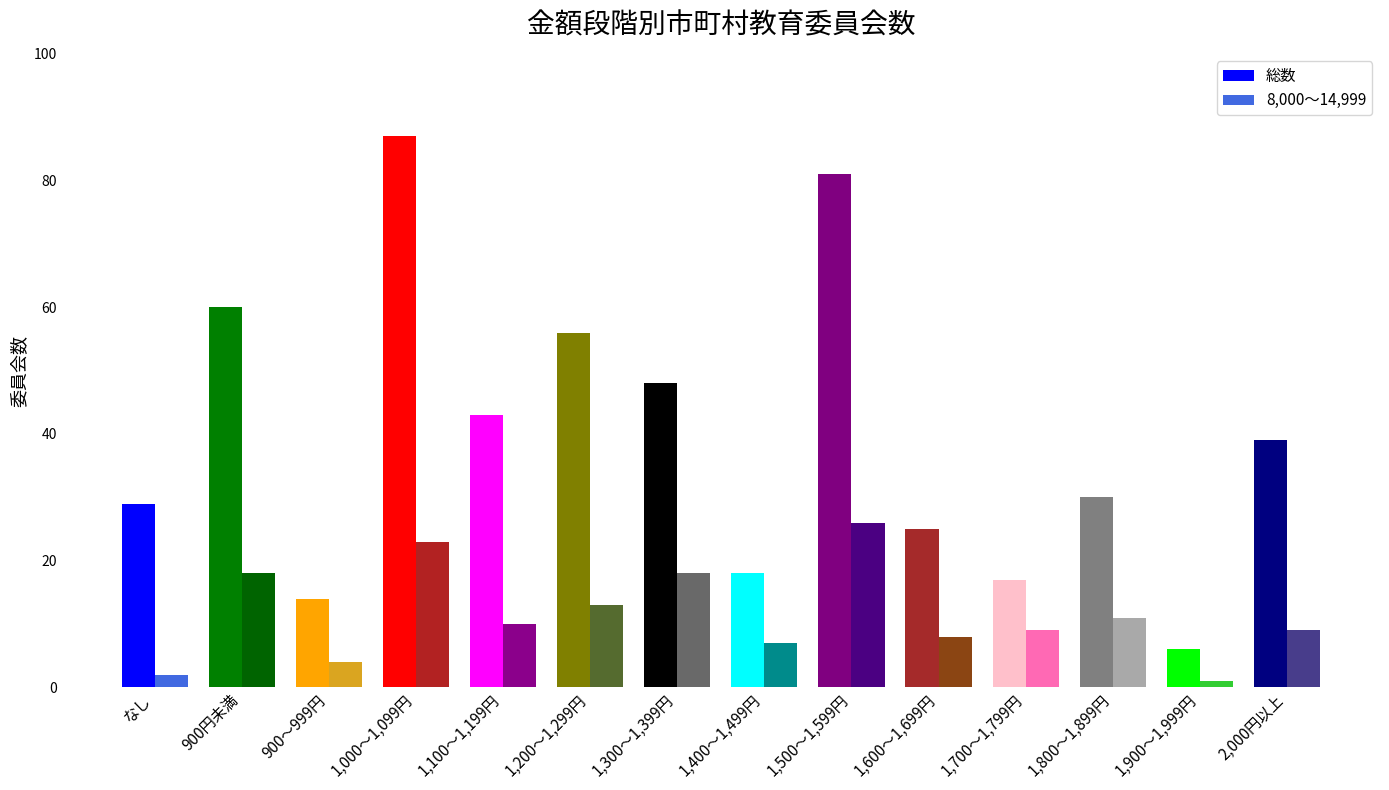

What is the total value across all series at 1,700～1,799円?

26